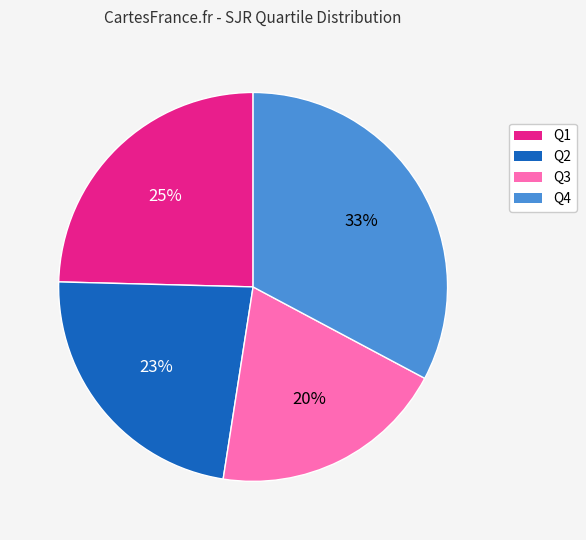

To the nearest percent, what is the average slice percentage?

25%